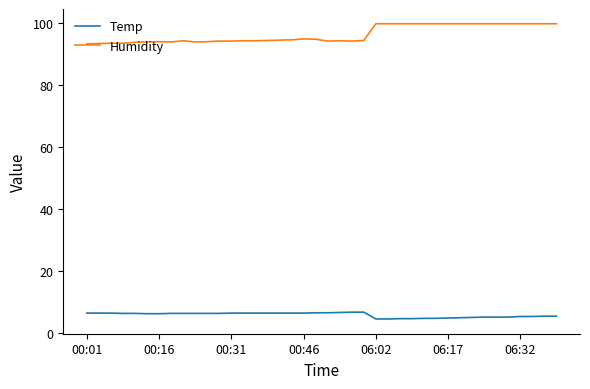

What is the maximum value shown in the chart?

99.9